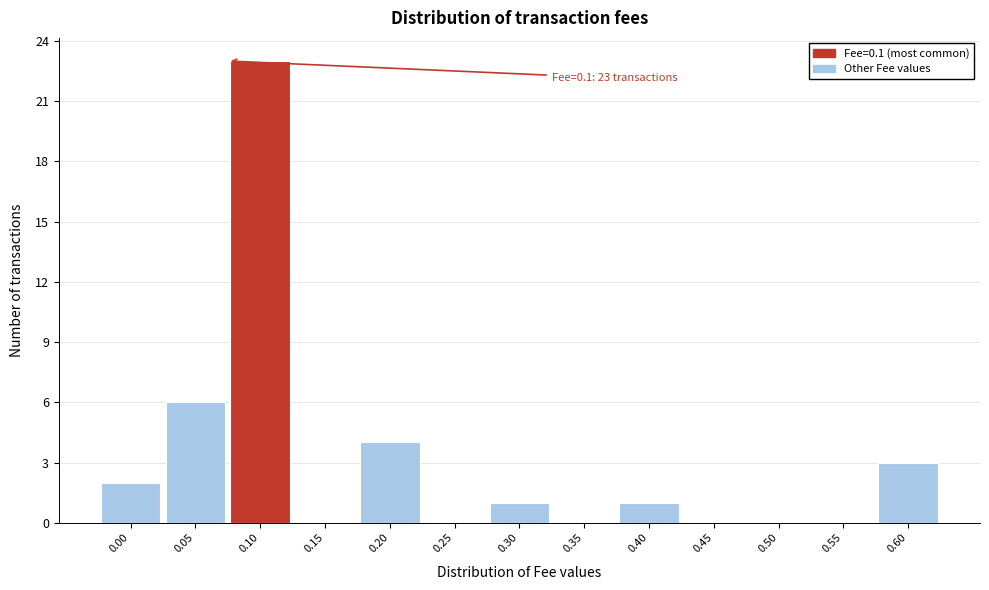

Reading right to left, extract all data points from this chart.

0.60=3	0.55=0	0.50=0	0.45=0	0.40=1	0.35=0	0.30=1	0.25=0	0.20=4	0.15=0	0.10=23	0.05=6	0.00=2